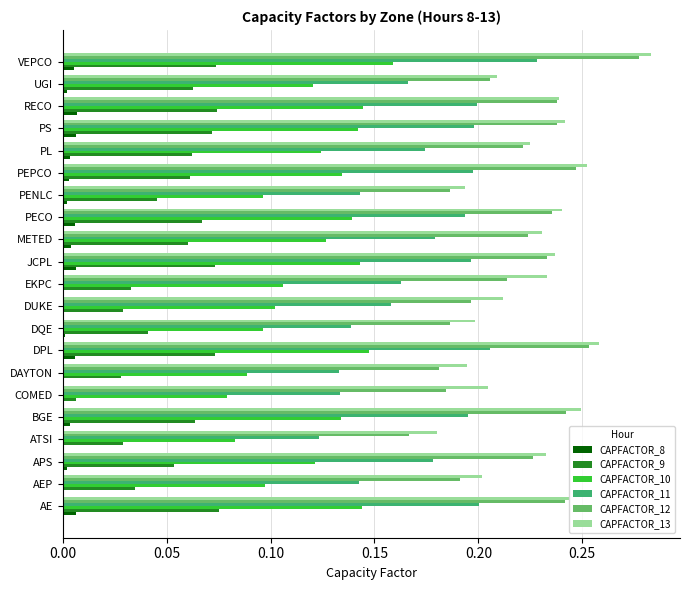

How many series are shown in this chart?

6